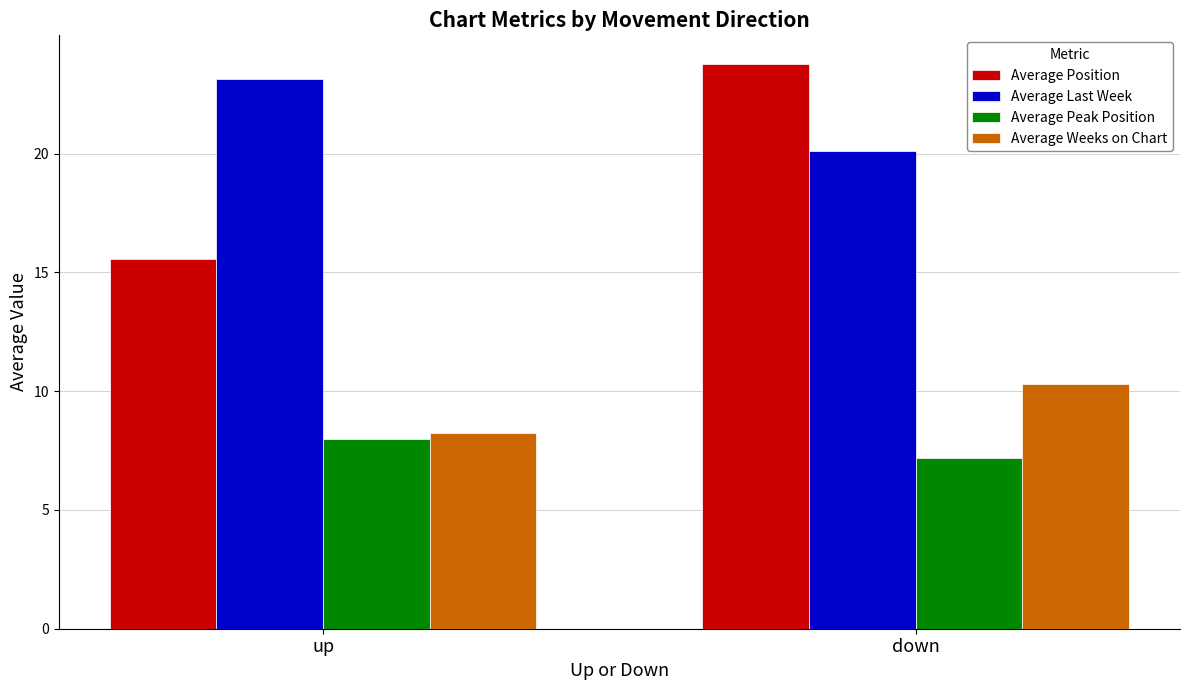

The value of Average Position at down is 23.8. True or false?

True